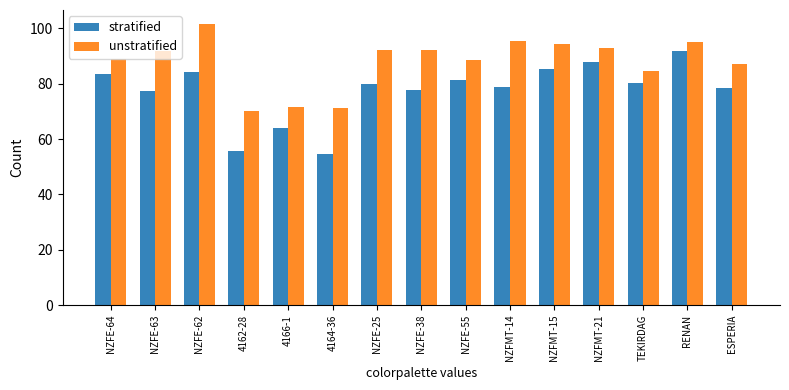

How many categories are shown in the chart?

15